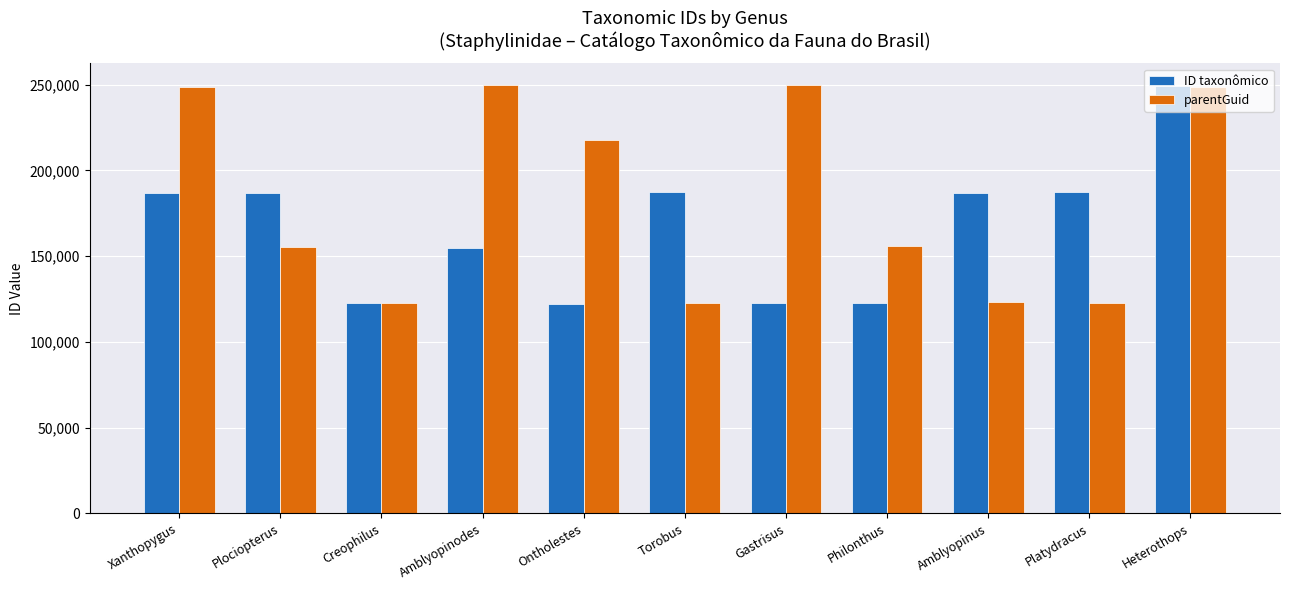

List the series in order of their overall mean, lowest first.

ID taxonômico, parentGuid